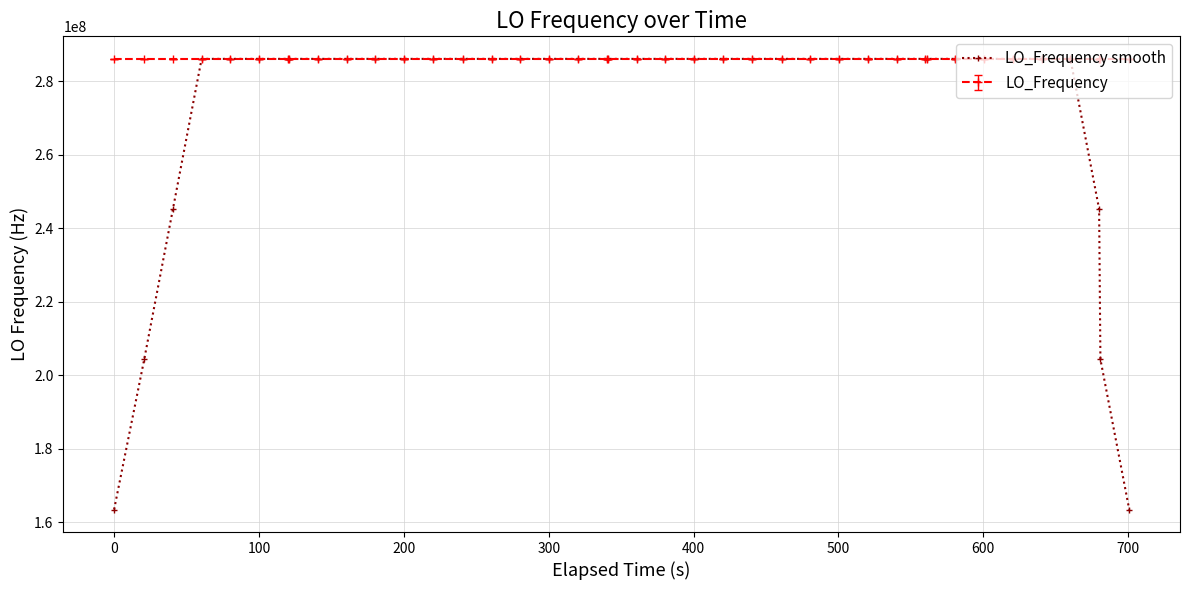

True or false: LO_Frequency smooth has more than 1 points higher than both neighbors.

True